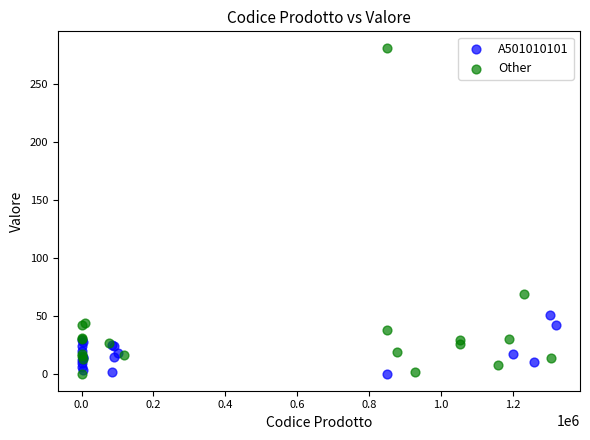

What are all the series names shown in the legend?

A501010101, Other